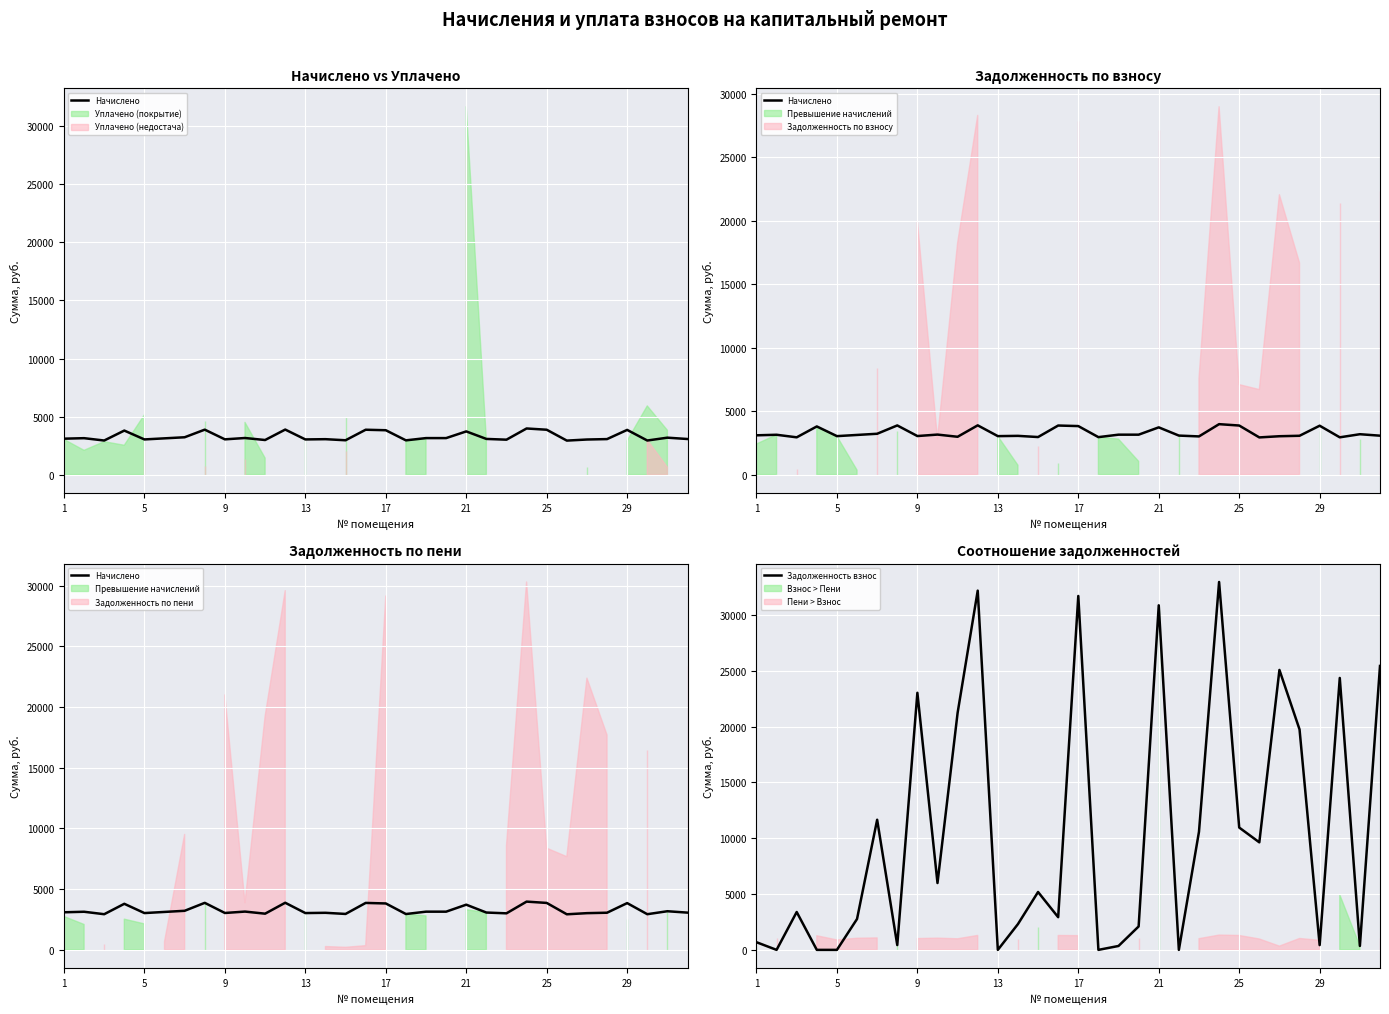

What is the highest value of the Задолженность взнос series?

32947.7